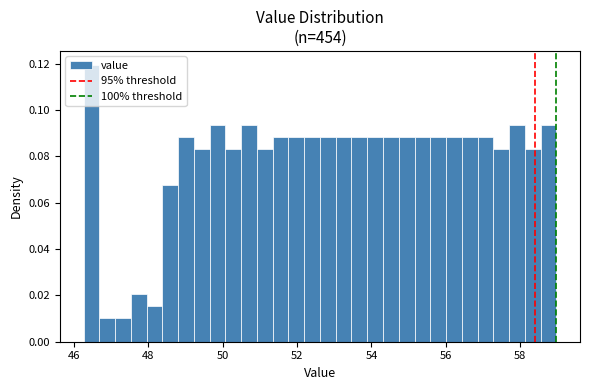

Read against the x-axis, roughly where is the centre of the tallest bar?

46.4